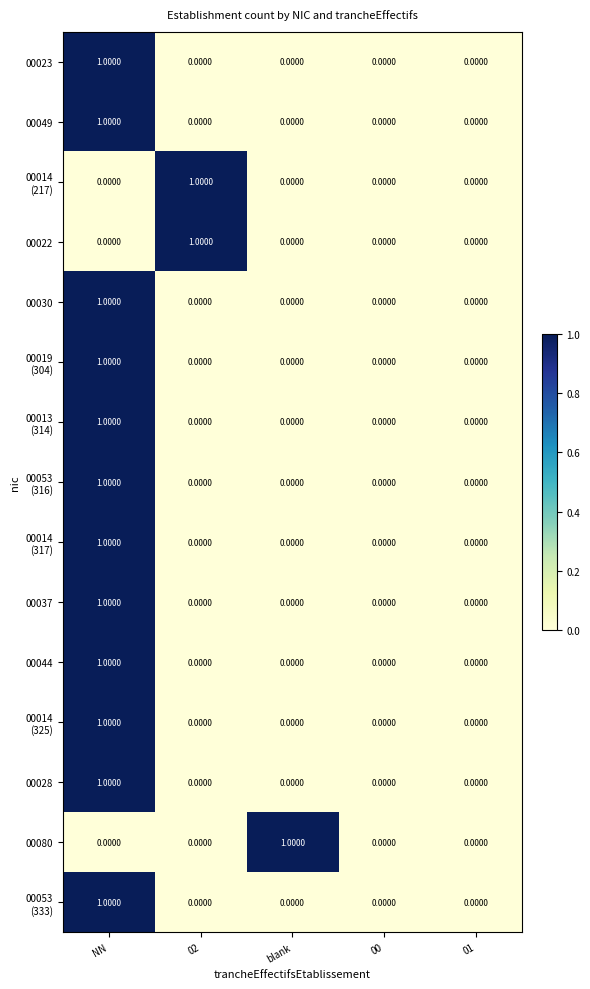

At which category is the sum across all series the highest?

NN